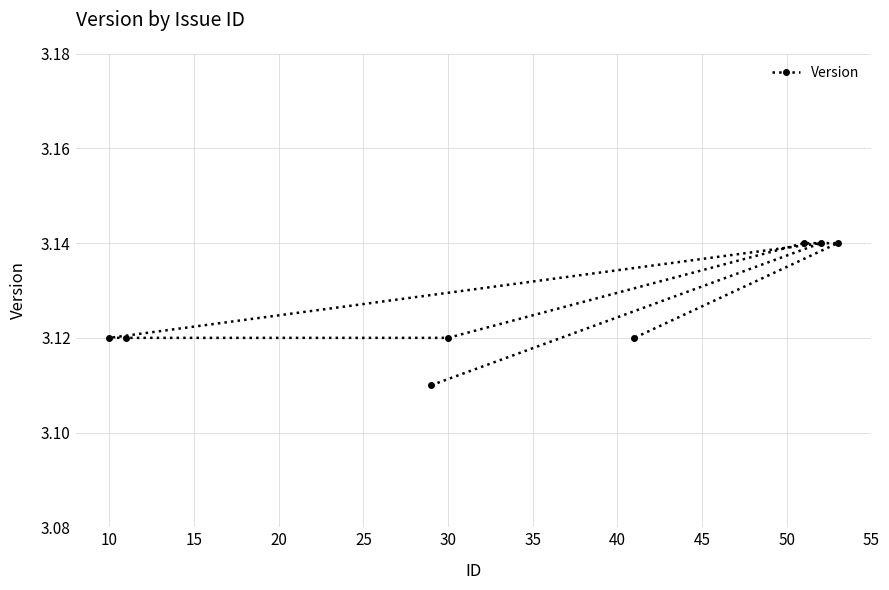

How many values are between 3 and 4?

8